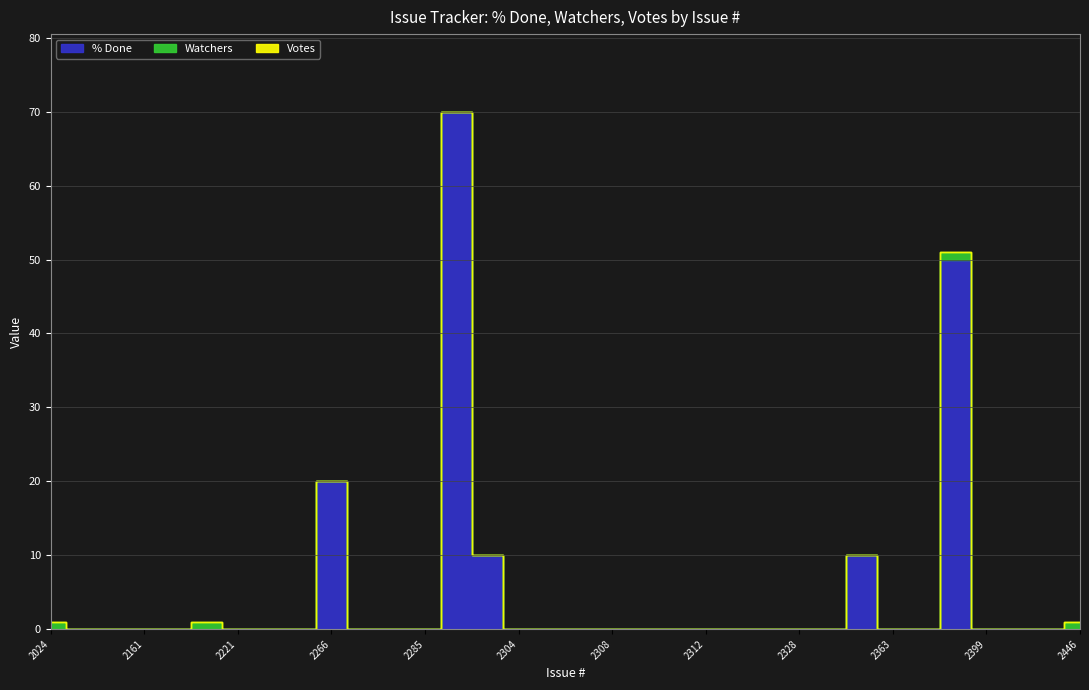

Which series changed the most between 2304 and 2309?

% Done